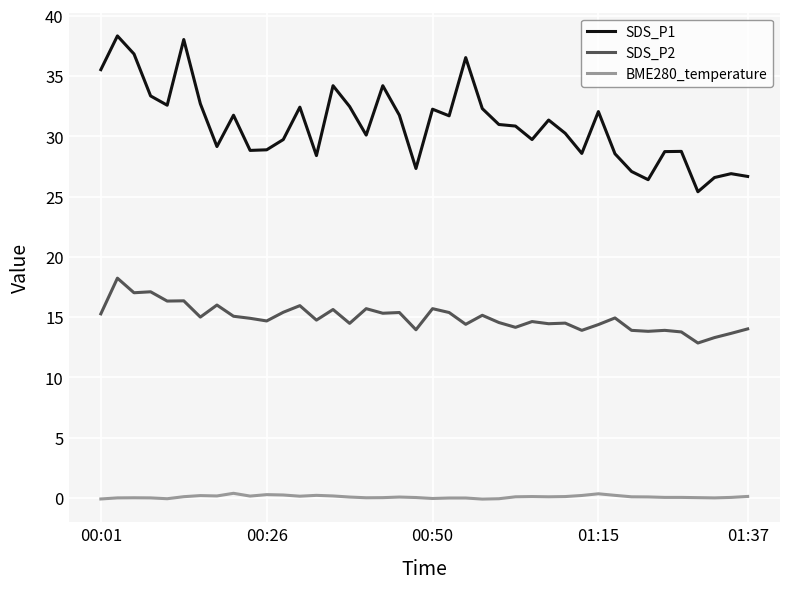

List the series in order of their overall mean, lowest first.

BME280_temperature, SDS_P2, SDS_P1